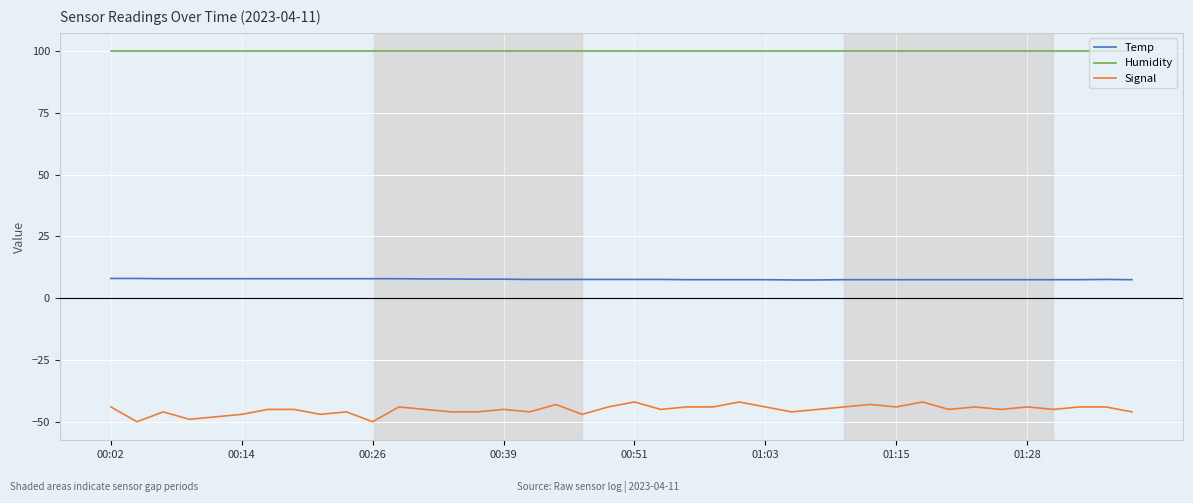

What is the maximum value shown in the chart?

99.9